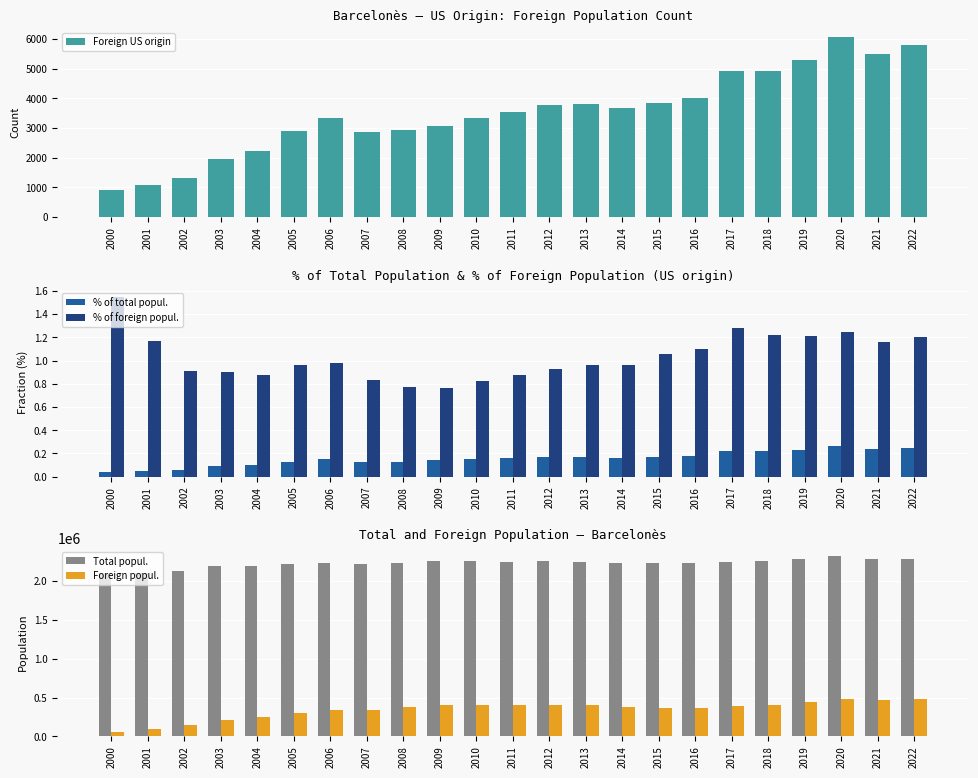

What is the value of the Foreign popul. bar at the 16th from the left?

361070